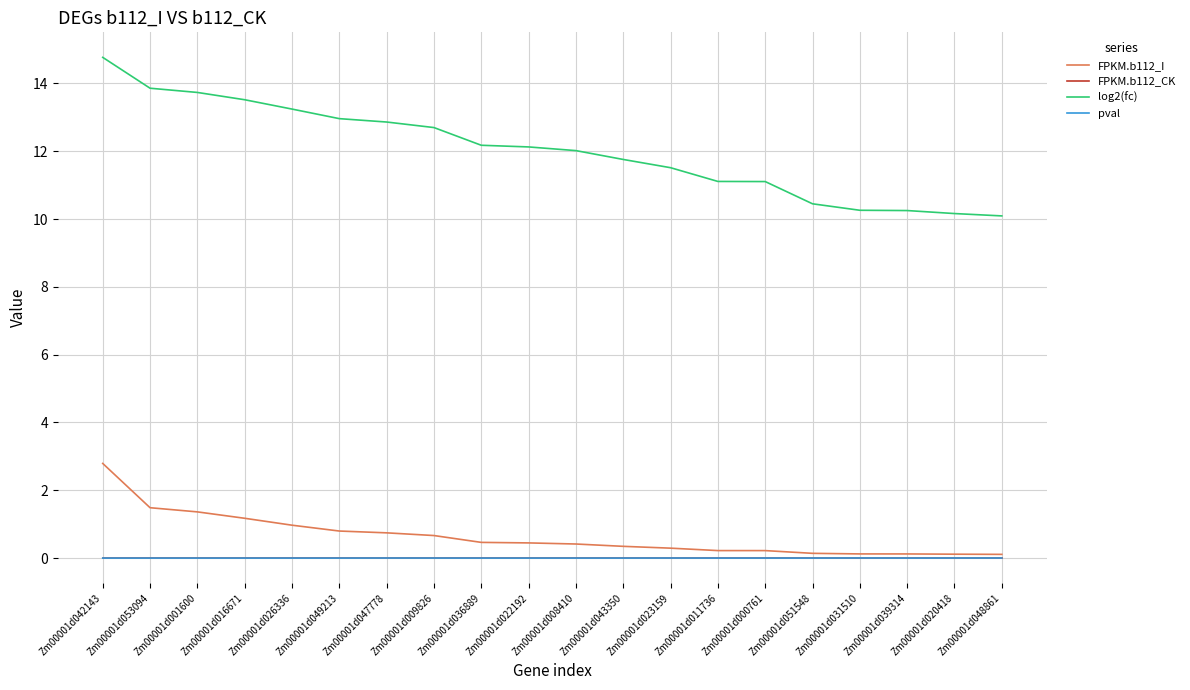

What are all the series names shown in the legend?

FPKM.b112_I, FPKM.b112_CK, log2(fc), pval